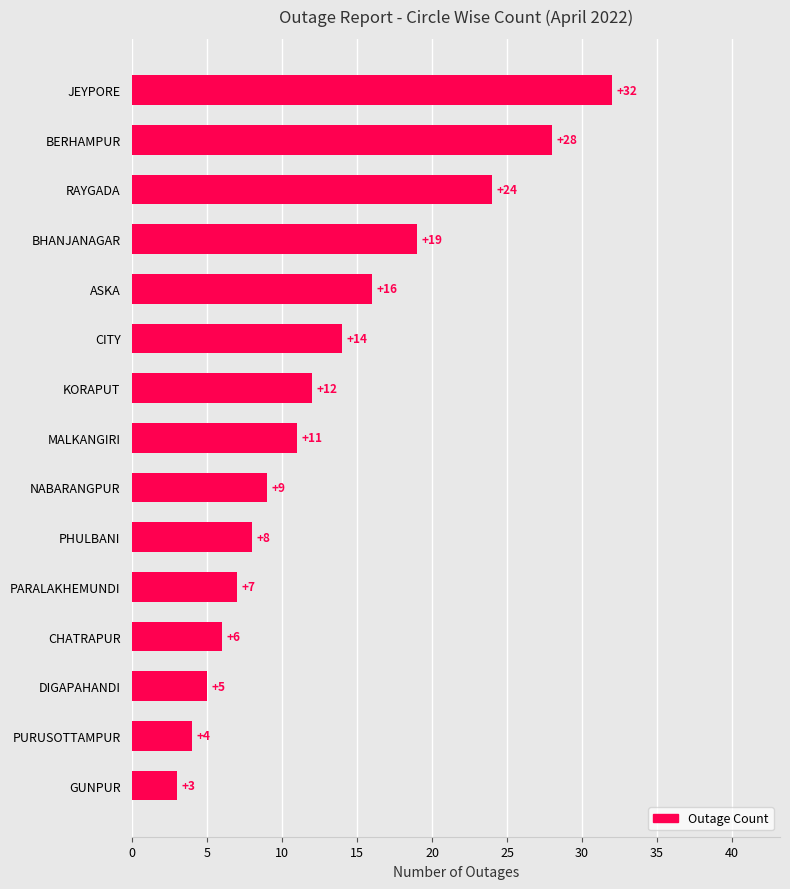

What is the sum of all values?

198